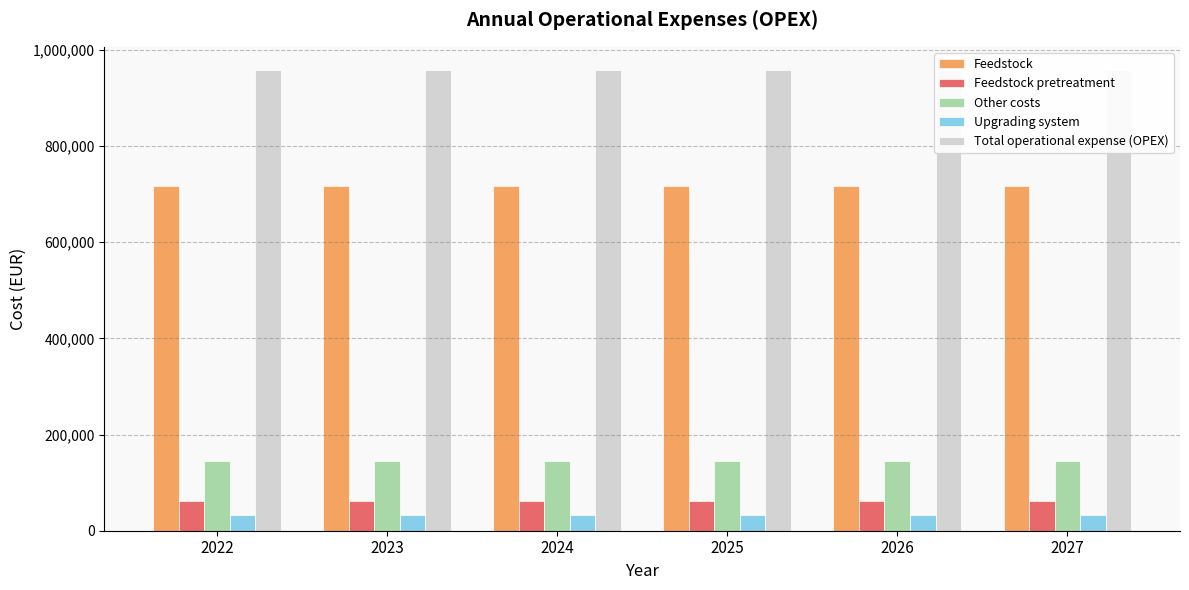

What is the difference between the highest and lowest values at 2024?

925117.0